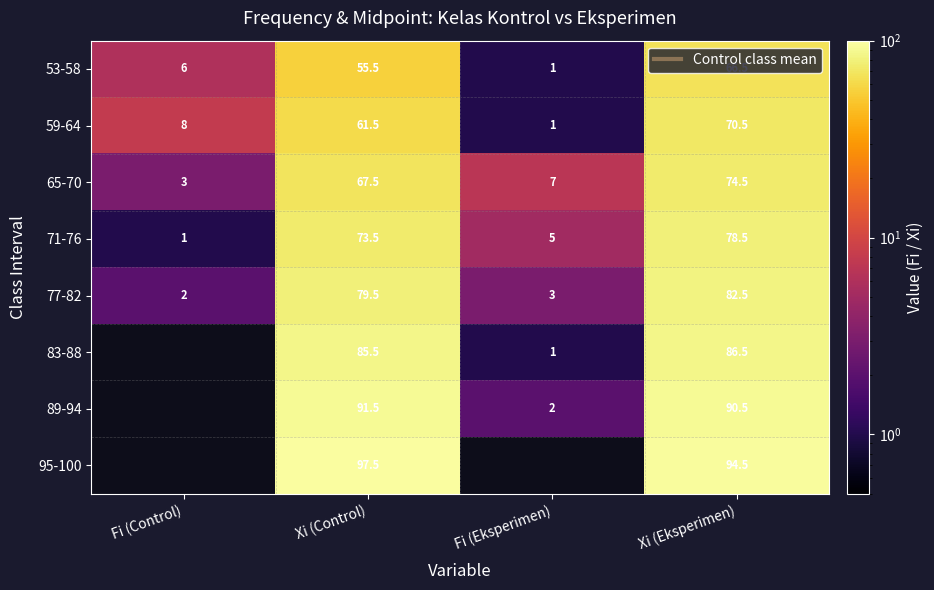

The 71-76 series shows 1.0 at Fi (Control). True or false?

True